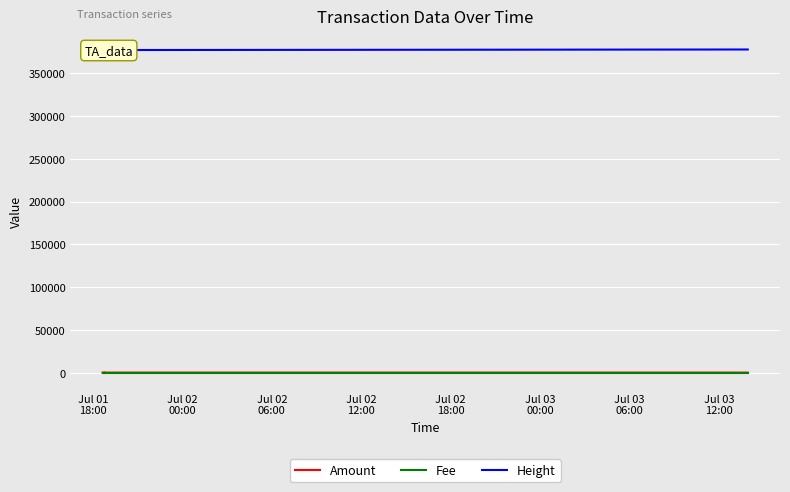

Count the number of data series in this chart.

3